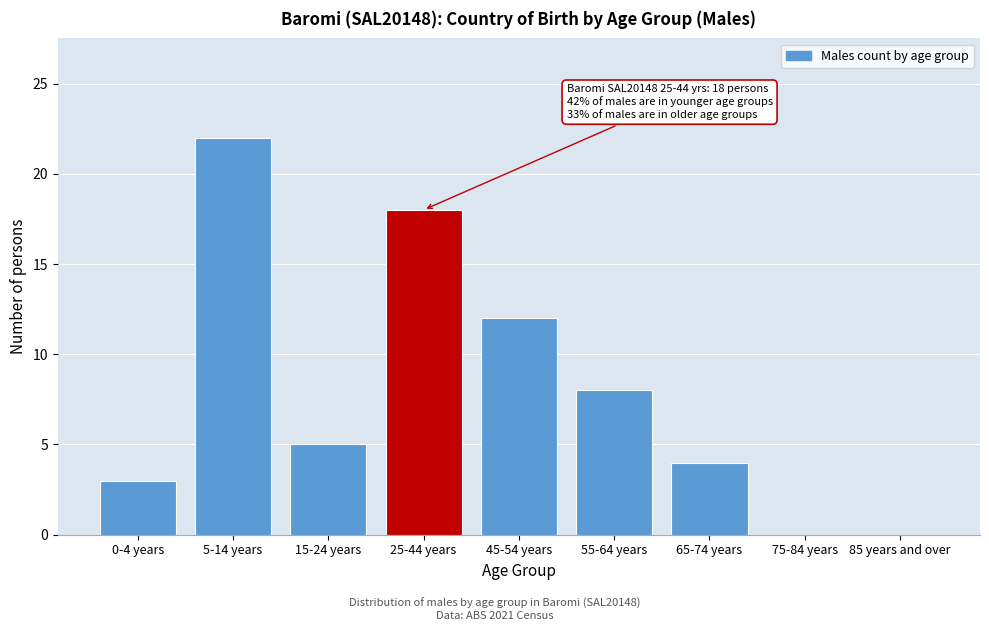

Reading left to right, transcribe all the data shown in this chart.

0-4 years=3	5-14 years=22	15-24 years=5	25-44 years=18	45-54 years=12	55-64 years=8	65-74 years=4	75-84 years=0	85 years and over=0